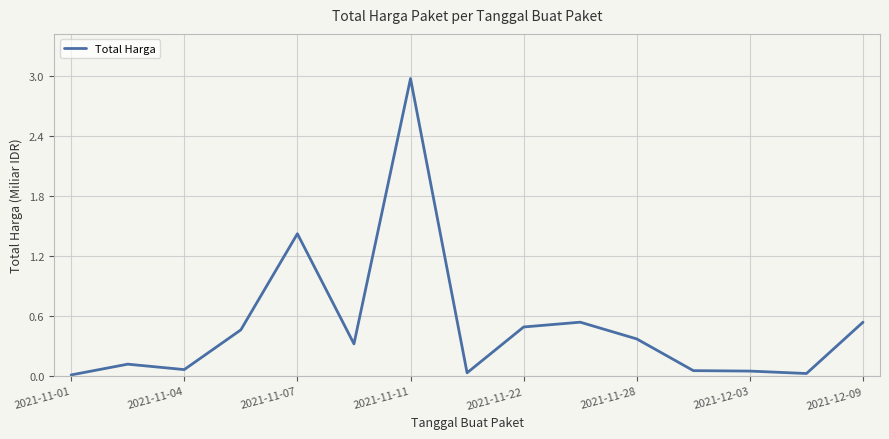

What is the difference between the maximum and minimum values?

3.0